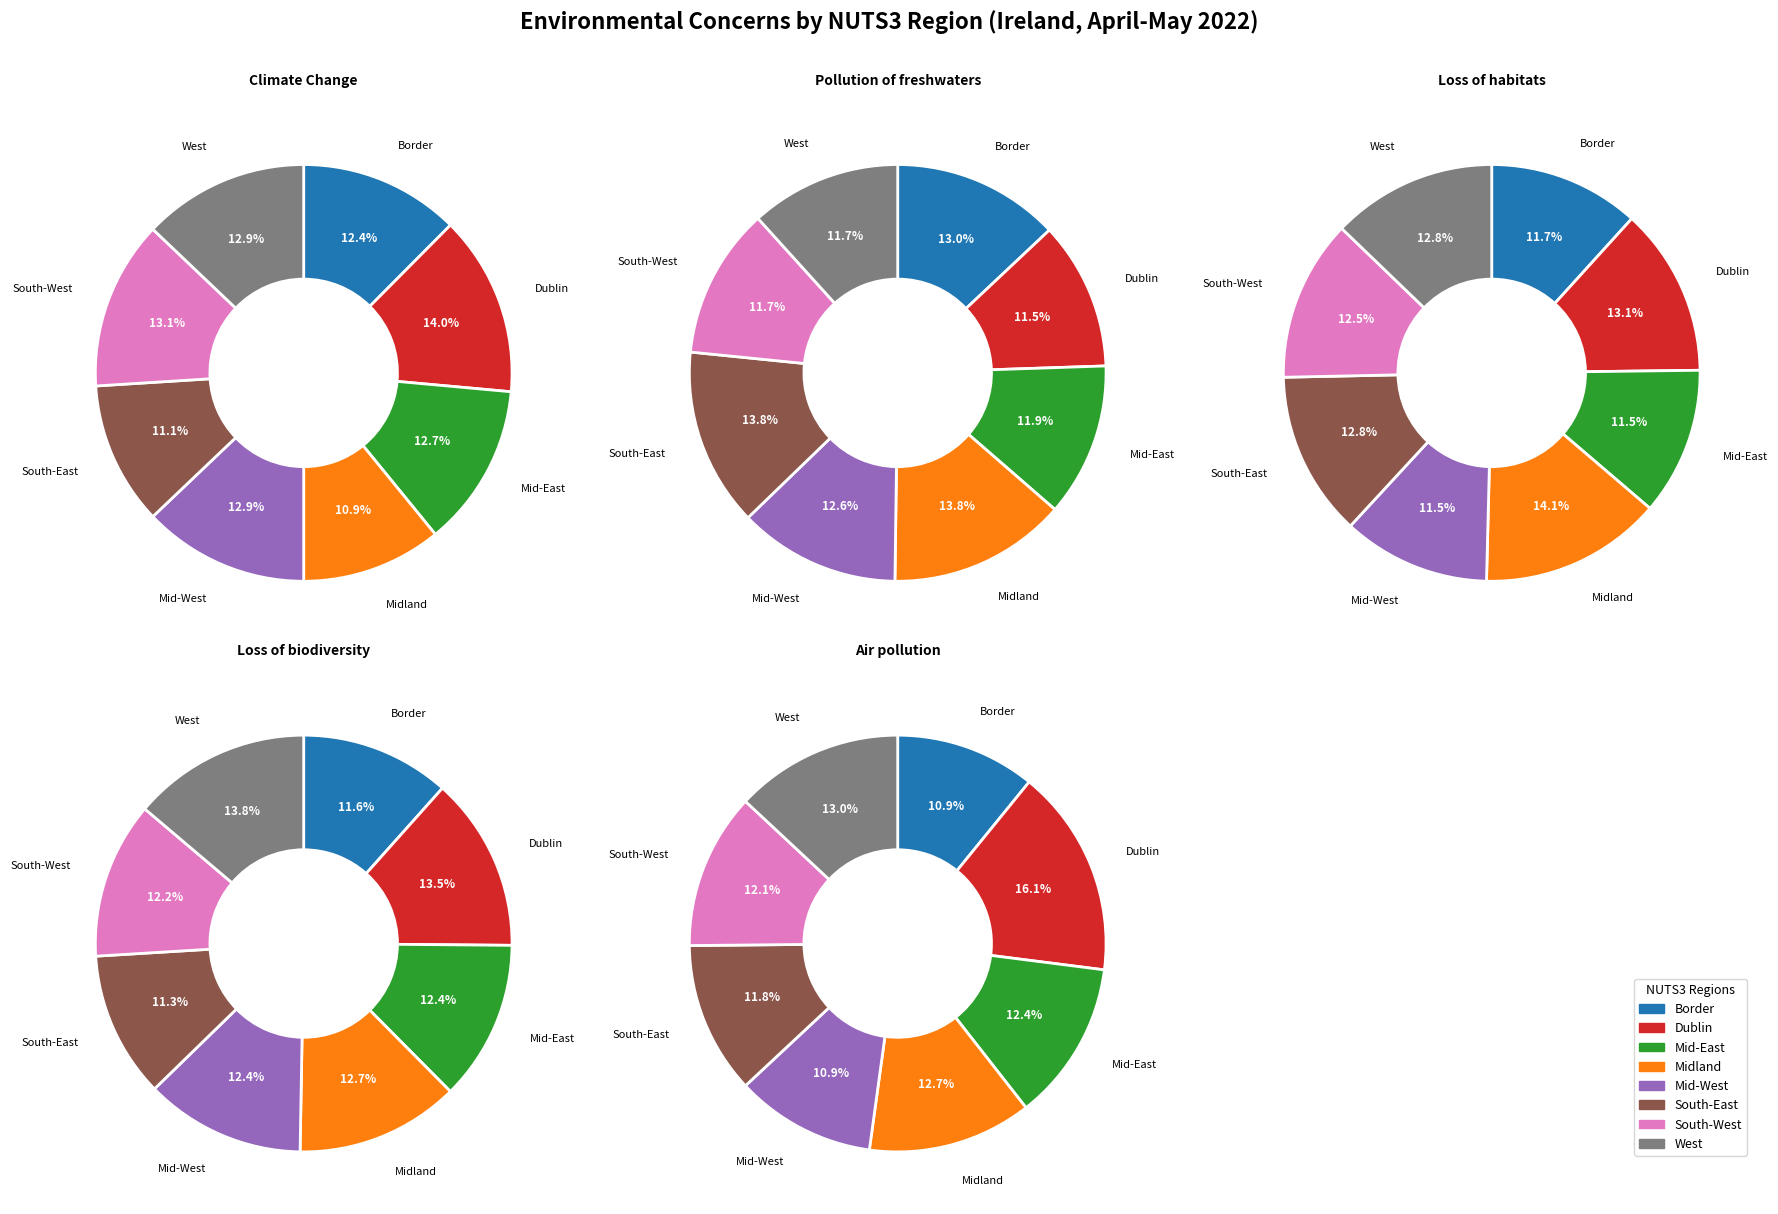

Count the number of slices in the pie.

8